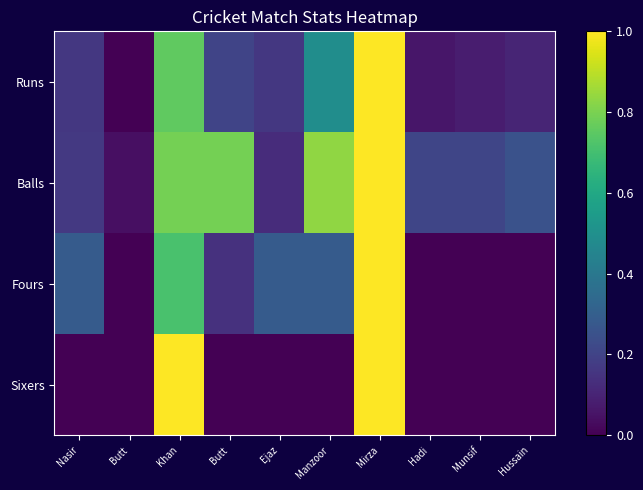

Reading right to left, list all the values displayed in this chart.

Runs: Hussain=0.1	Munsif=0.1	Hadi=0.1	Mirza=1.0	Manzoor=0.5	Ejaz=0.2	Butt=0.2	Khan=0.8	Butt=0.0	Nasir=0.2
Balls: Hussain=0.2	Munsif=0.2	Hadi=0.2	Mirza=1.0	Manzoor=0.8	Ejaz=0.1	Butt=0.8	Khan=0.8	Butt=0.0	Nasir=0.2
Fours: Hussain=0.0	Munsif=0.0	Hadi=0.0	Mirza=1.0	Manzoor=0.3	Ejaz=0.3	Butt=0.1	Khan=0.7	Butt=0.0	Nasir=0.3
Sixers: Hussain=0.0	Munsif=0.0	Hadi=0.0	Mirza=1.0	Manzoor=0.0	Ejaz=0.0	Butt=0.0	Khan=1.0	Butt=0.0	Nasir=0.0